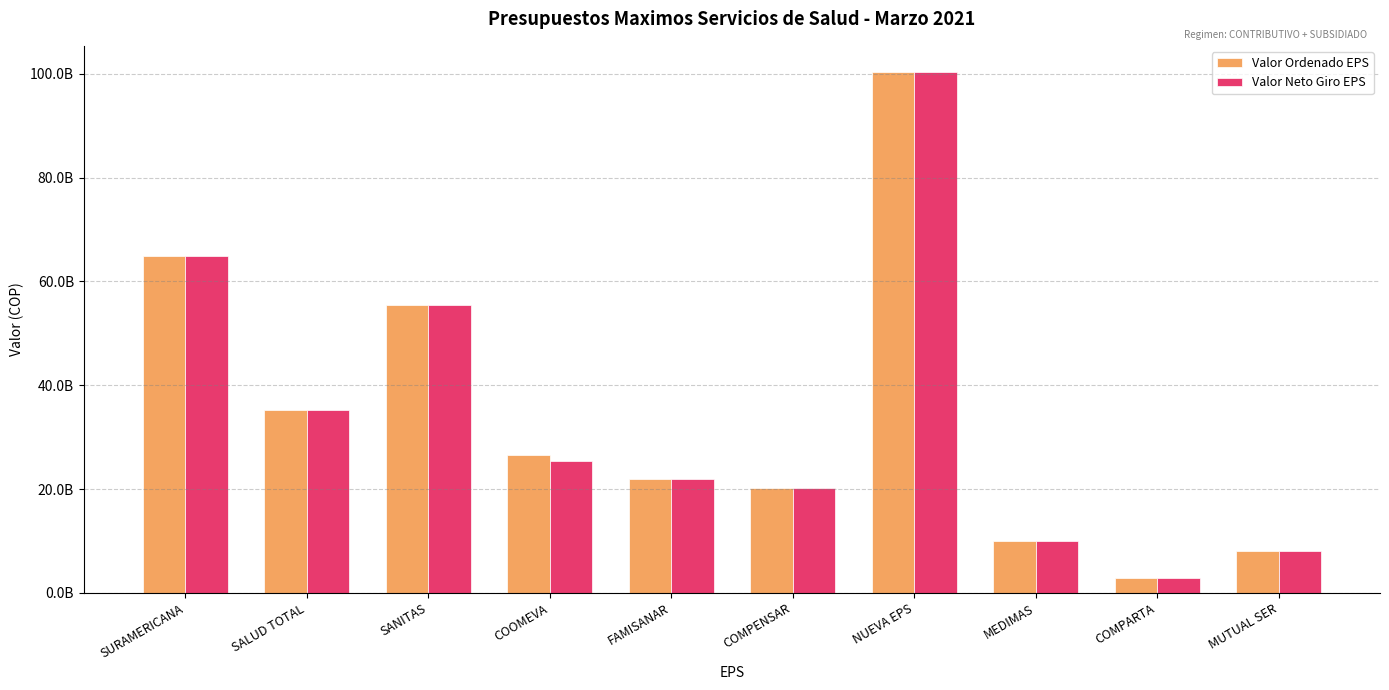

Which series changed the most between COOMEVA and COMPENSAR?

Valor Ordenado EPS